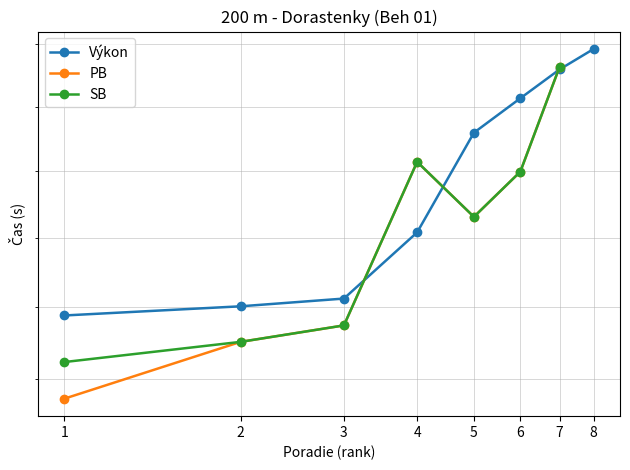

Does the chart display data point markers on the line(s)?

Yes